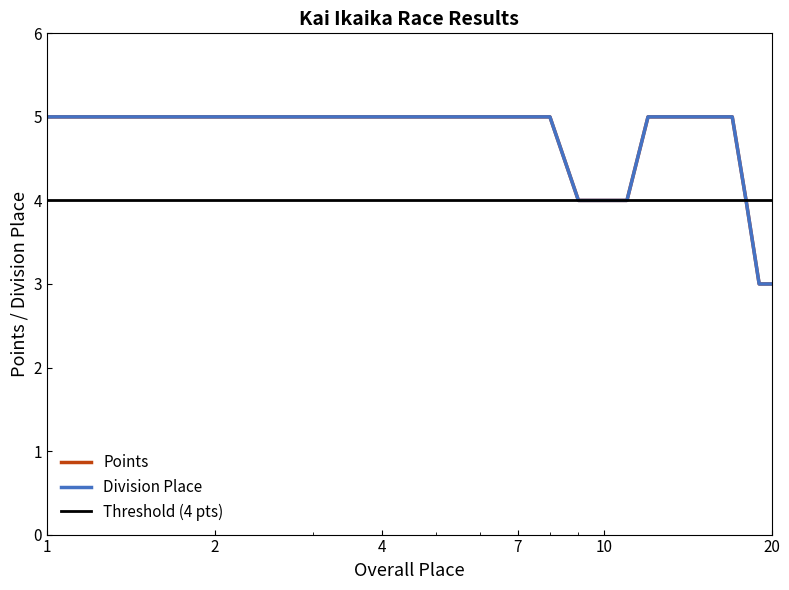

The value at 16 is 7. True or false?

False